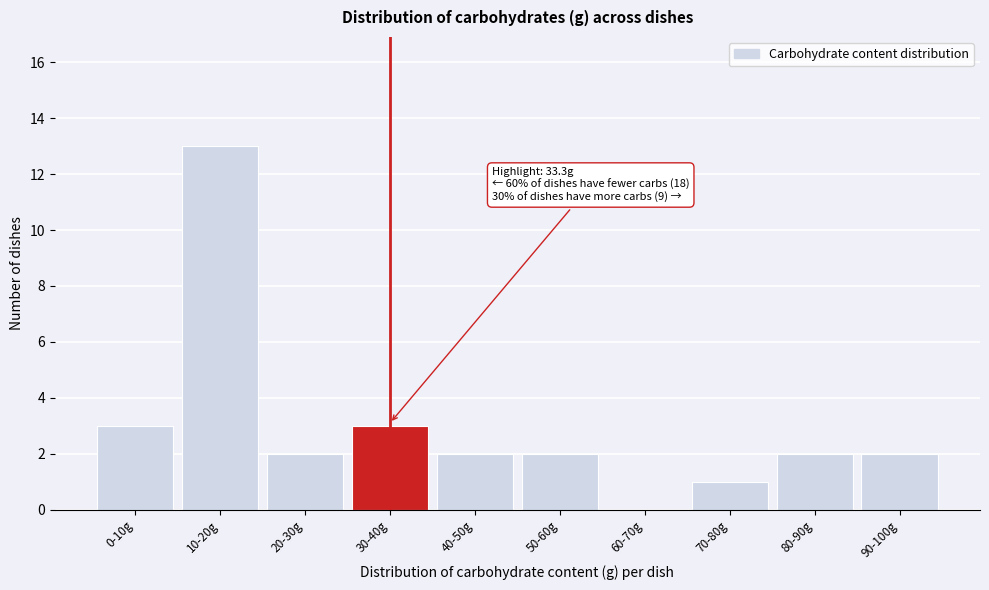

Reading left to right, extract all data points from this chart.

0-10g=3	10-20g=13	20-30g=2	30-40g=3	40-50g=2	50-60g=2	60-70g=0	70-80g=1	80-90g=2	90-100g=2